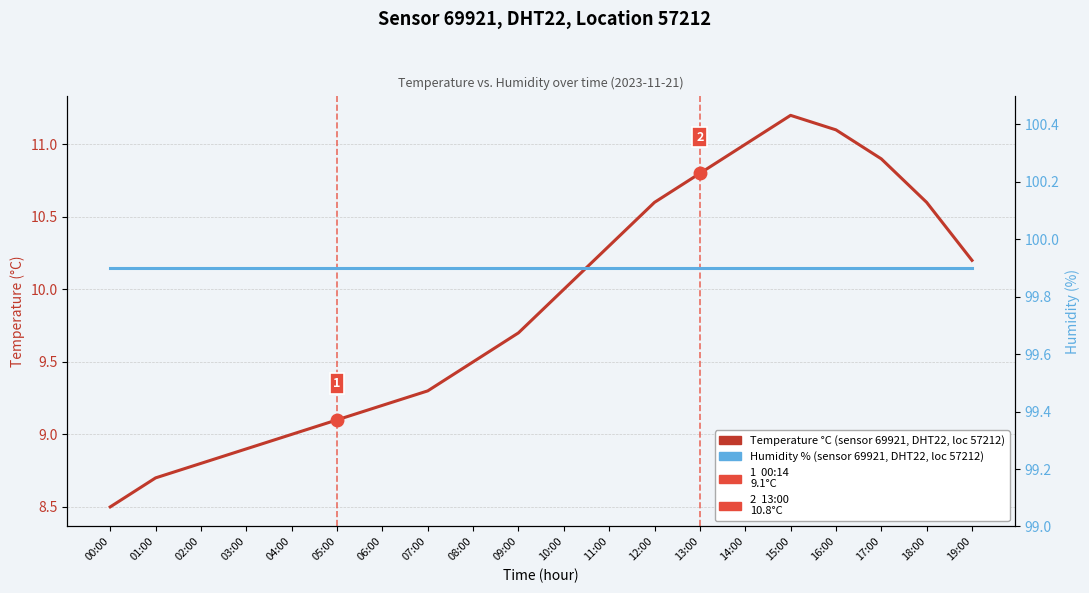

What is the label of the 16th point from the left?

15:00